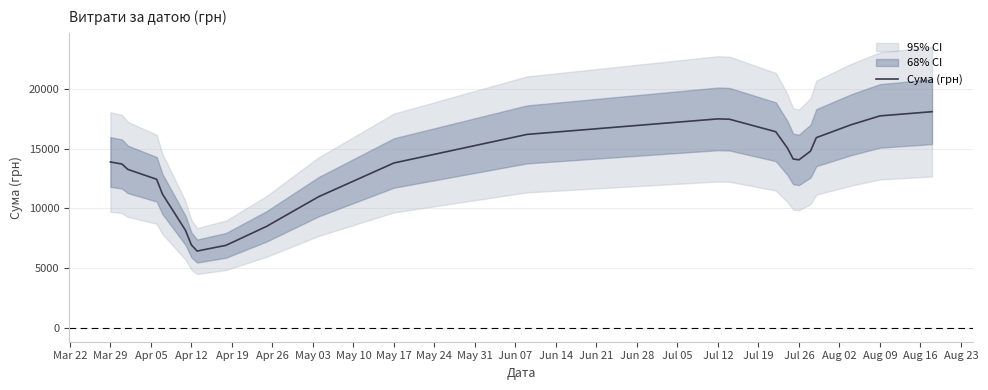

What is the difference between the maximum and second lowest values?

11205.5